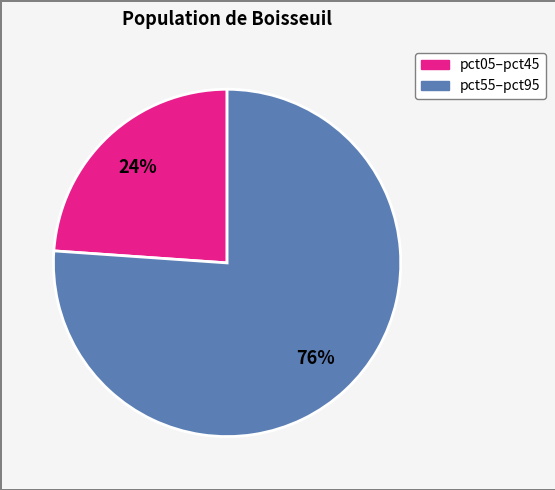

To the nearest percent, what is the difference between the largest and smallest slice percentages?

52%